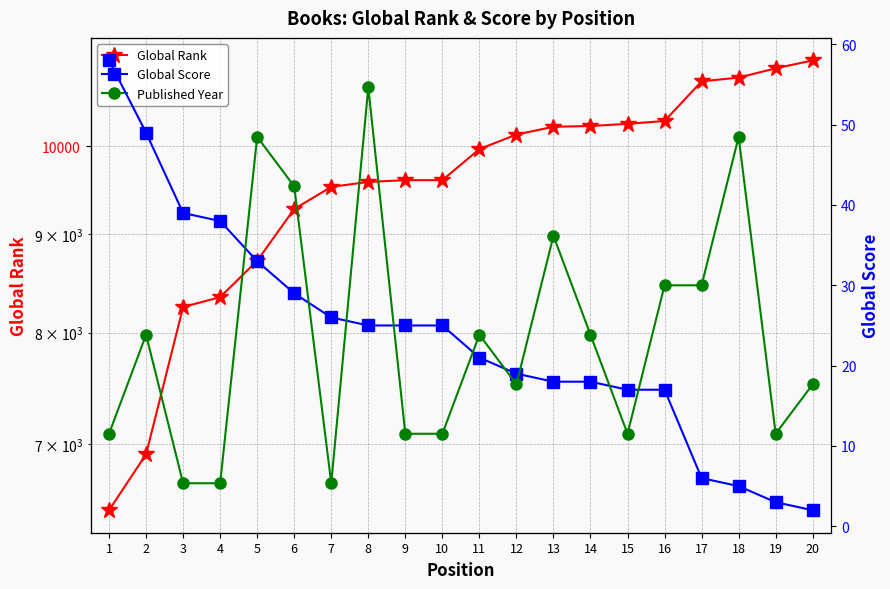

True or false: Published Year and Global Rank intersect in this chart.

False